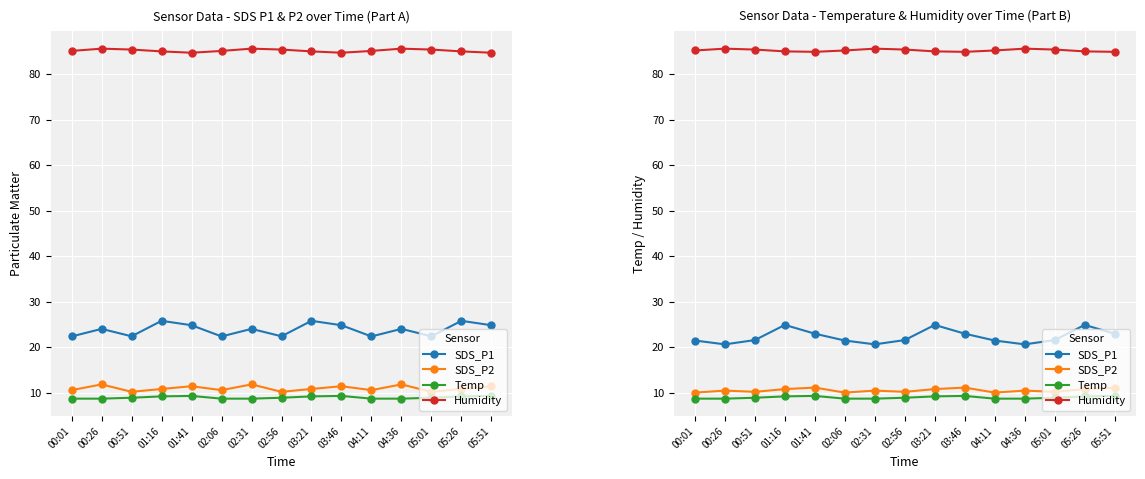

Rank the series by their maximum value, from highest to lowest.

Humidity, SDS_P1, SDS_P2, Temp